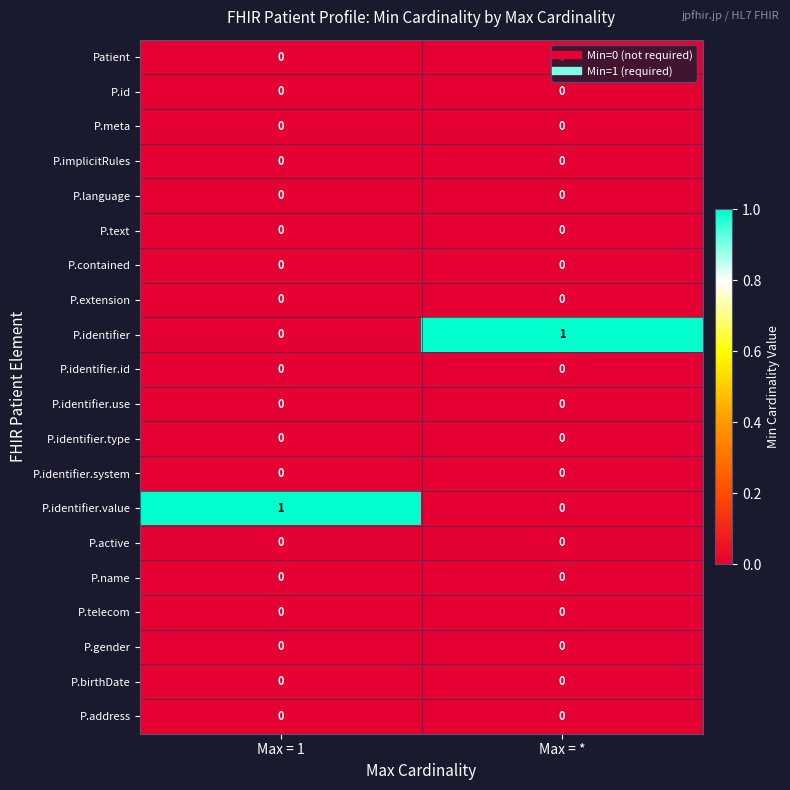

Is it true that P.identifier.value equals 0 at Max = *?

True